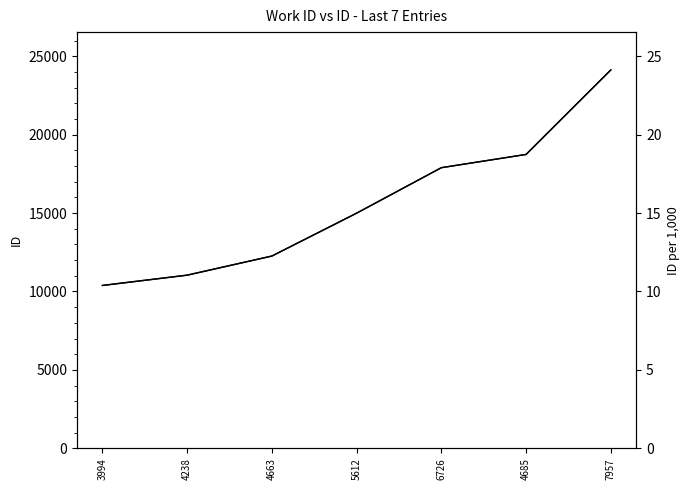

True or false: id has a value of 29103.9 at 6726.

False